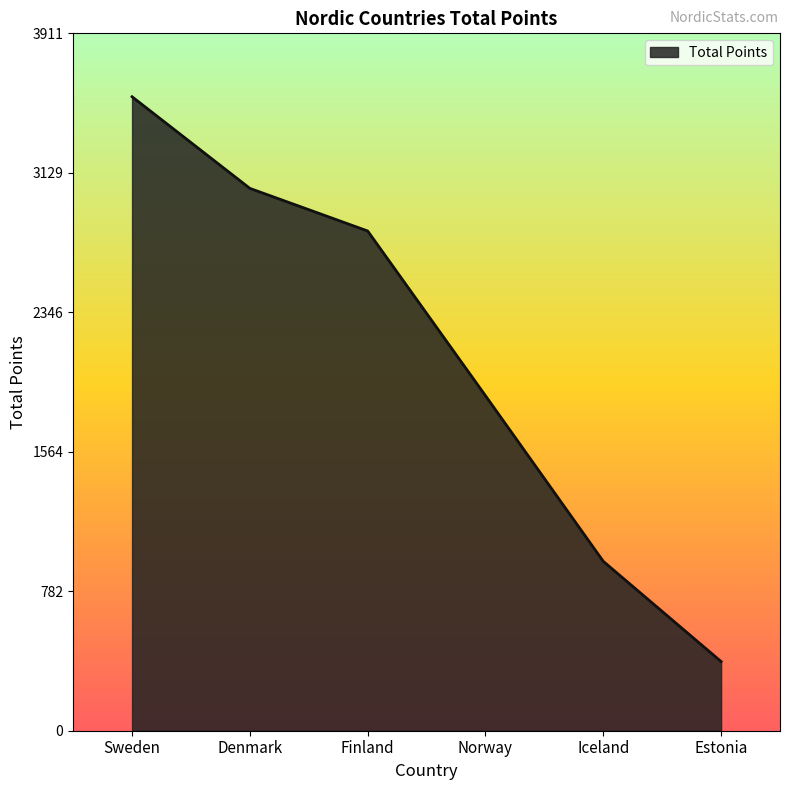

Between Sweden and Norway, which is larger?

Sweden